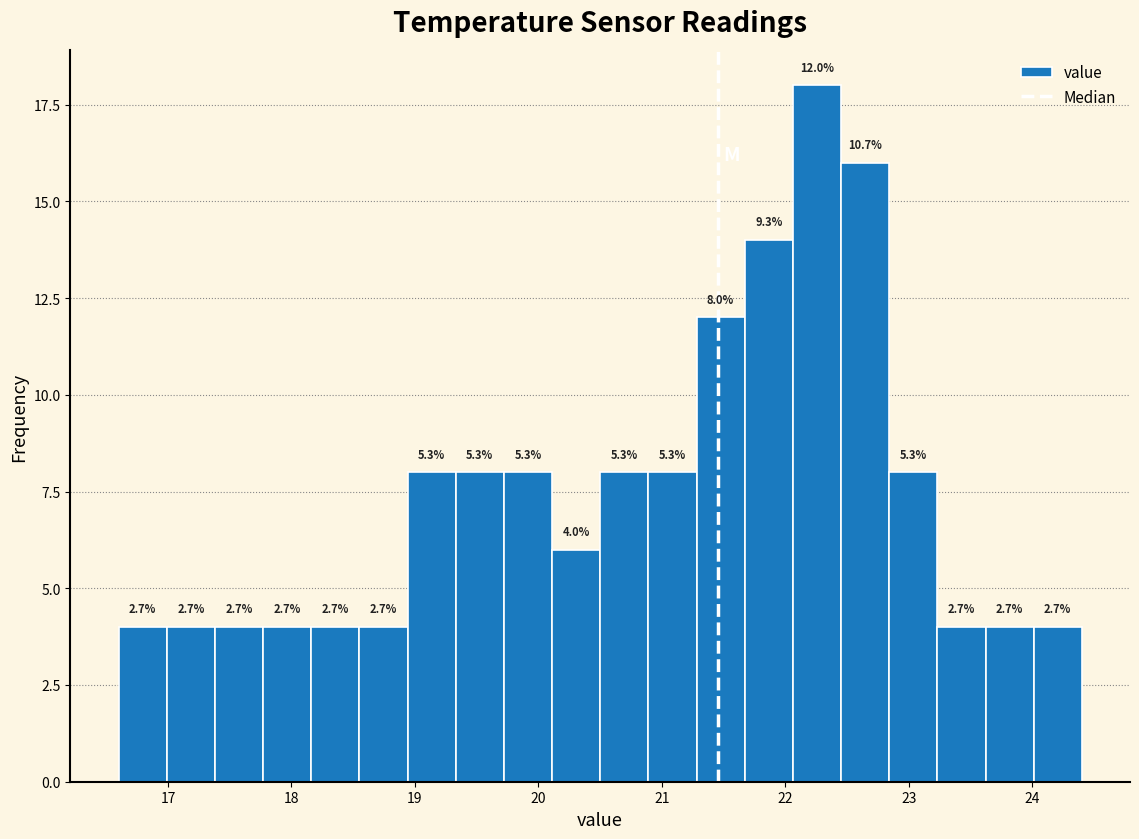

Around what value on the x-axis is the tallest bar? Give the approximate position of its centre, as read against the axis.

22.3